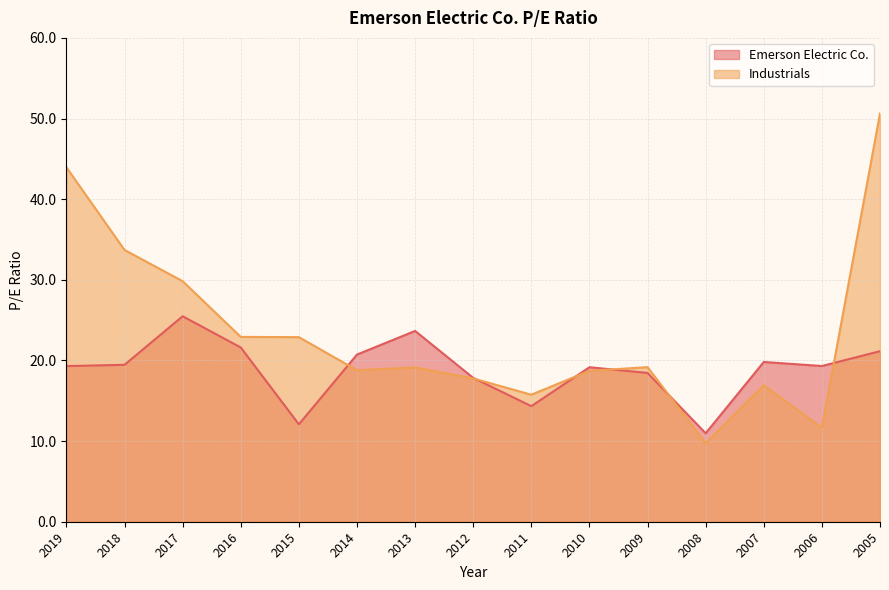

What is the value of the Emerson Electric Co. point at the 2nd from the left?

19.5